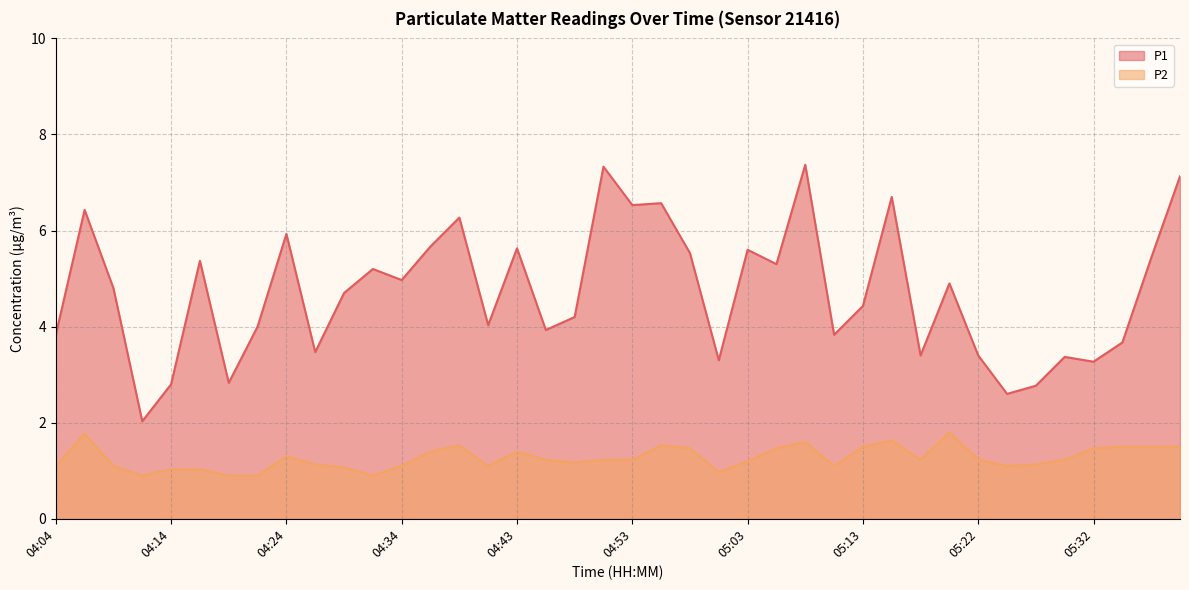

Which series has the largest total across all categories?

P1